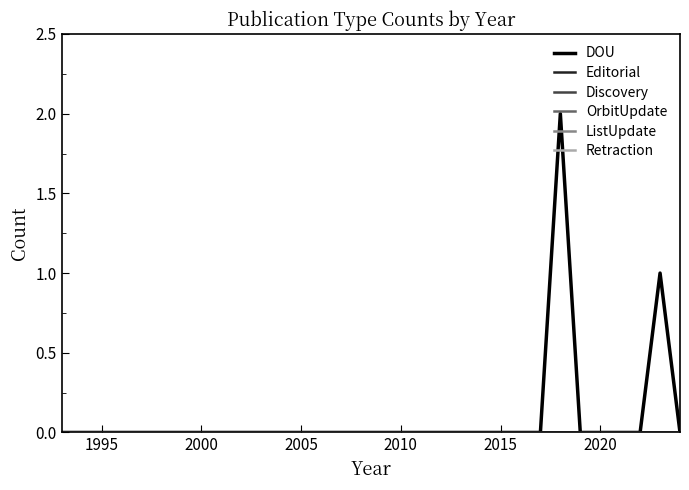

Is the value of DOU at 8 greater than the value of Retraction at 2020?

No